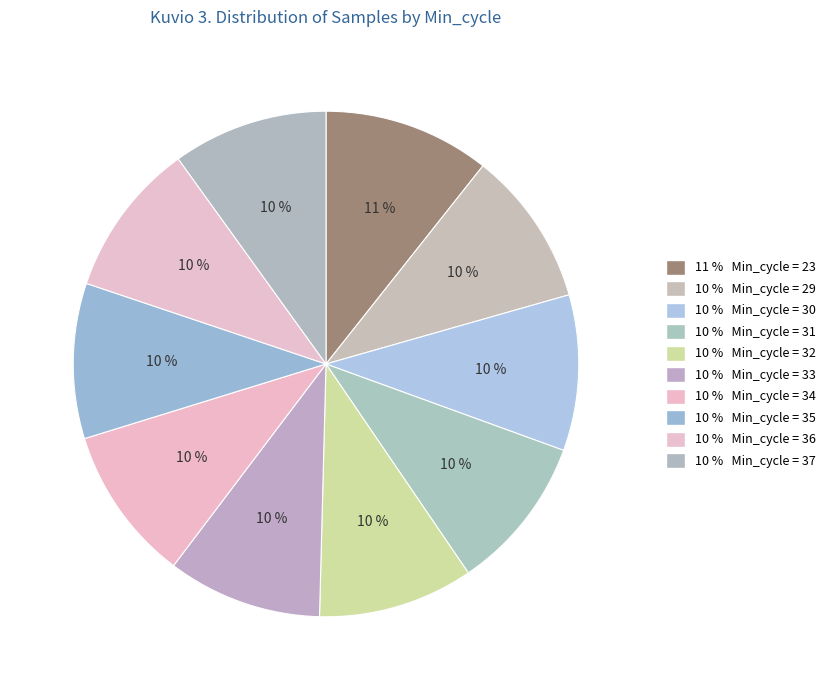

What is the smallest slice in the pie chart?

33